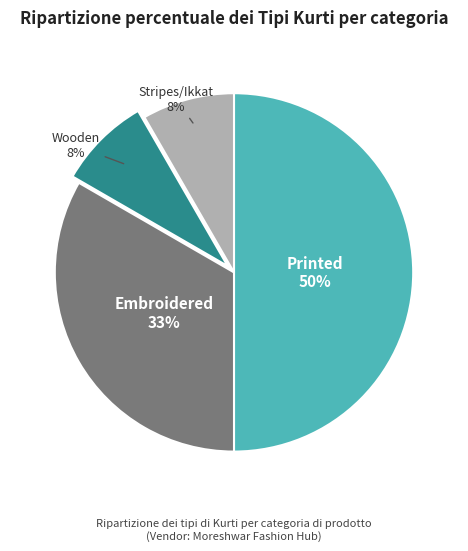

How many segments does this pie chart have?

4